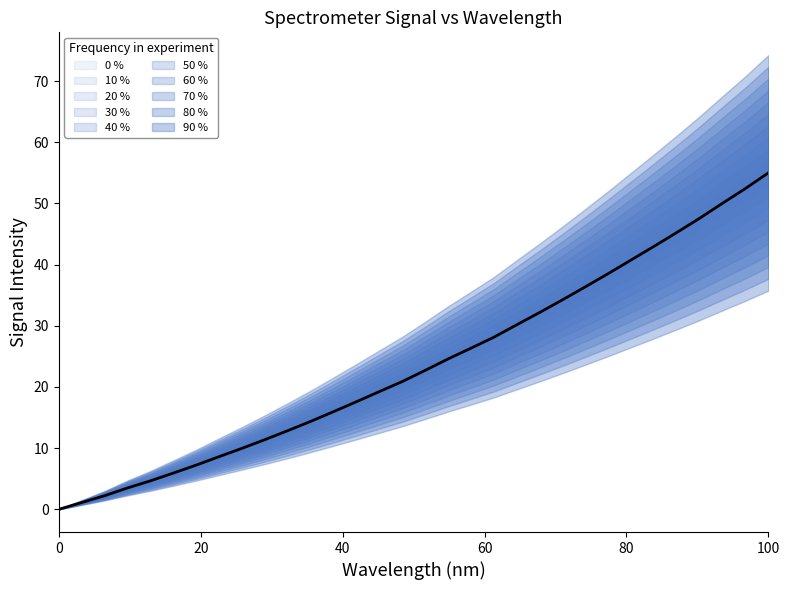

The chart shows a value of 21.6 at 10. True or false?

False